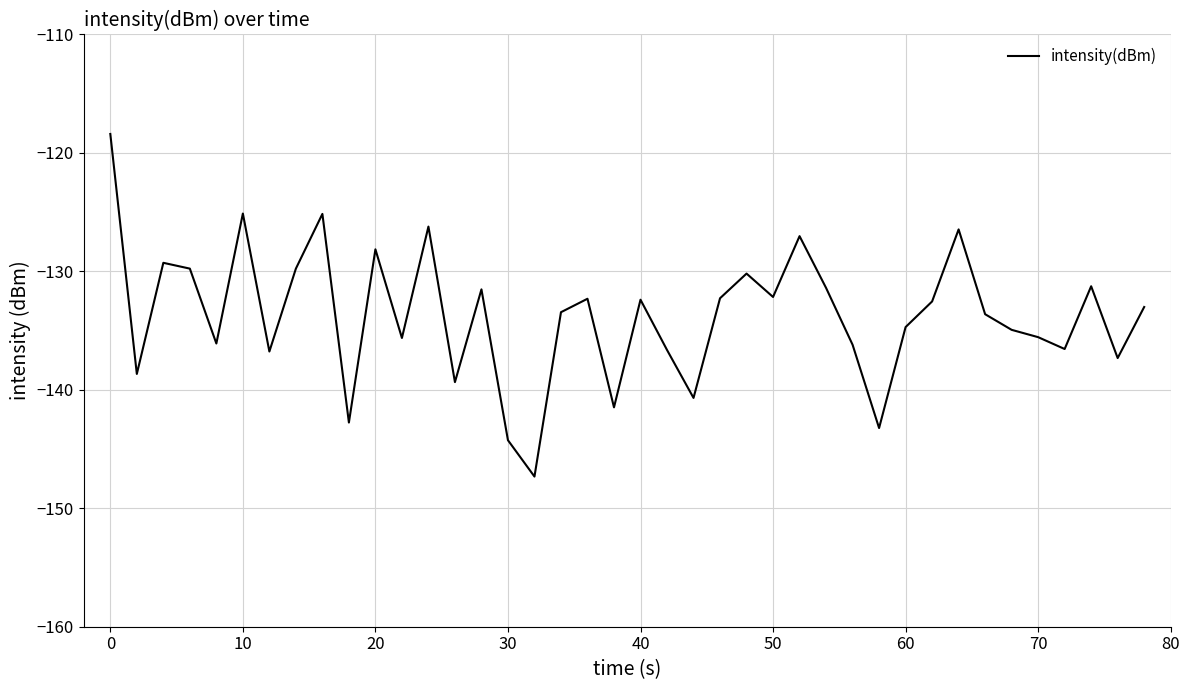

What is the difference between the maximum and minimum values?

28.9